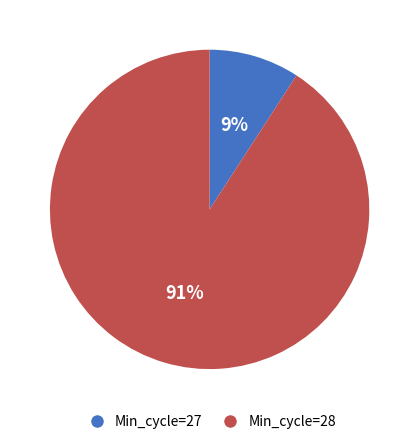

True or false: Min_cycle=27 accounts for 9% of the total.

True